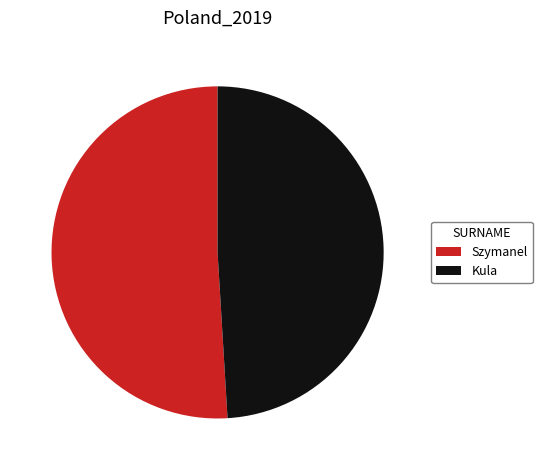

Which slice is the largest?

Szymanel